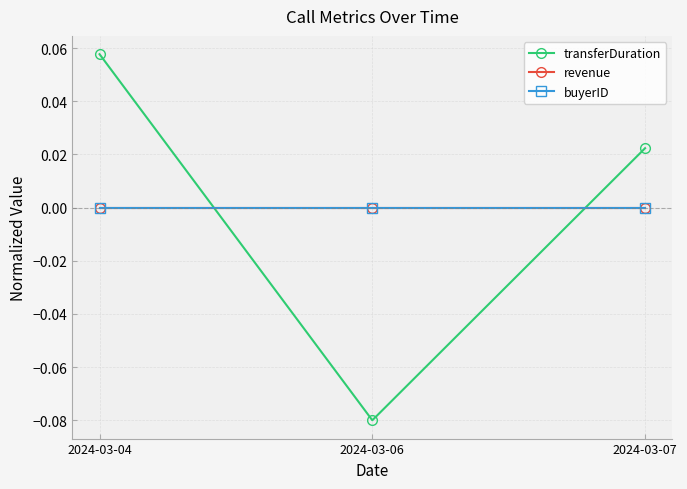

At how many categories does at least one series exceed 0?

2